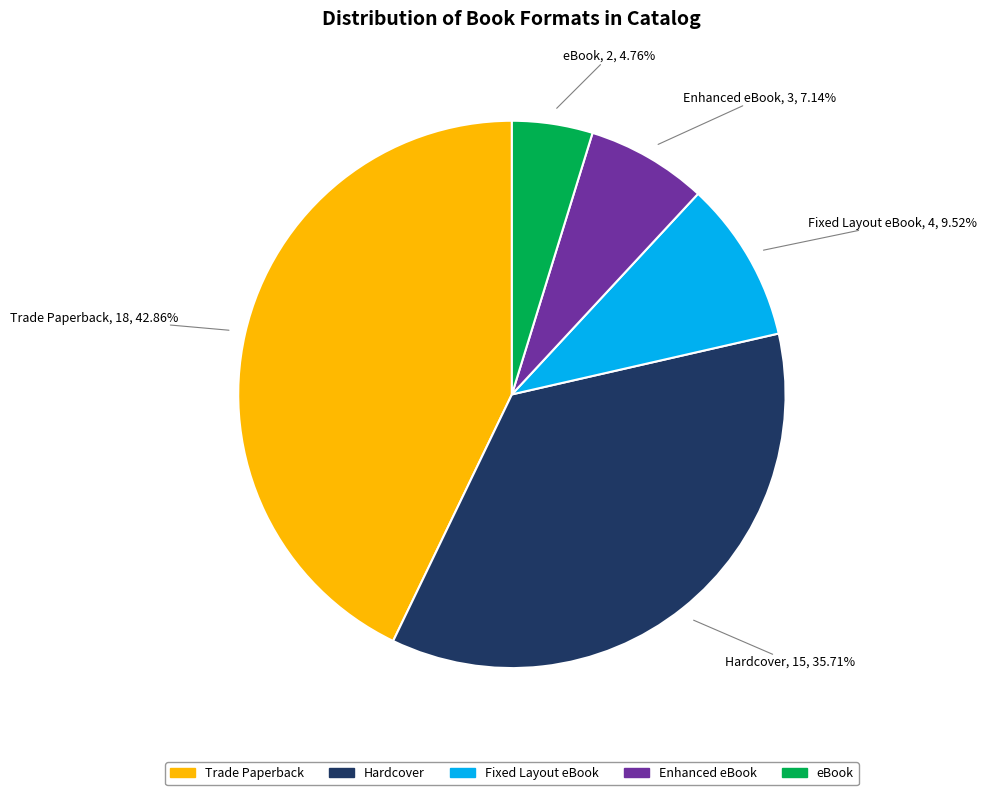

Is there a majority slice in this chart?

No